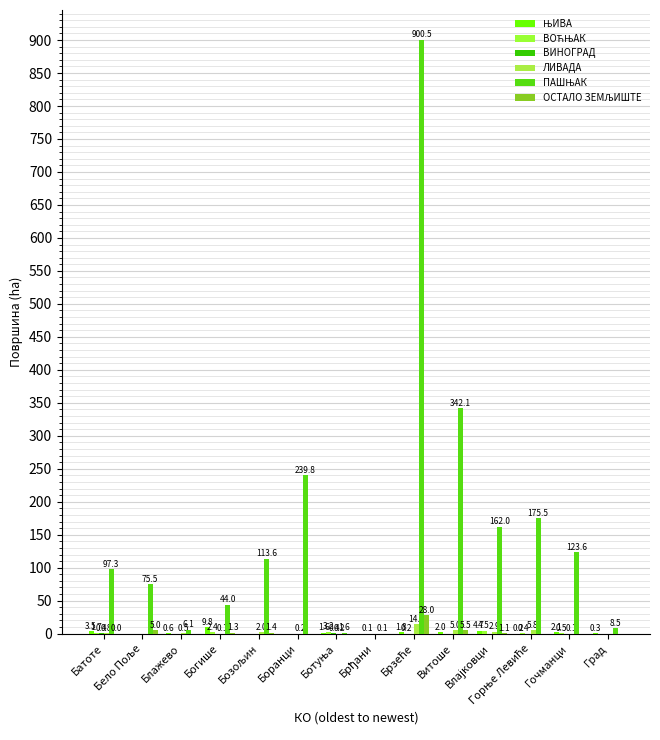

How many distinct data groups are displayed?

6